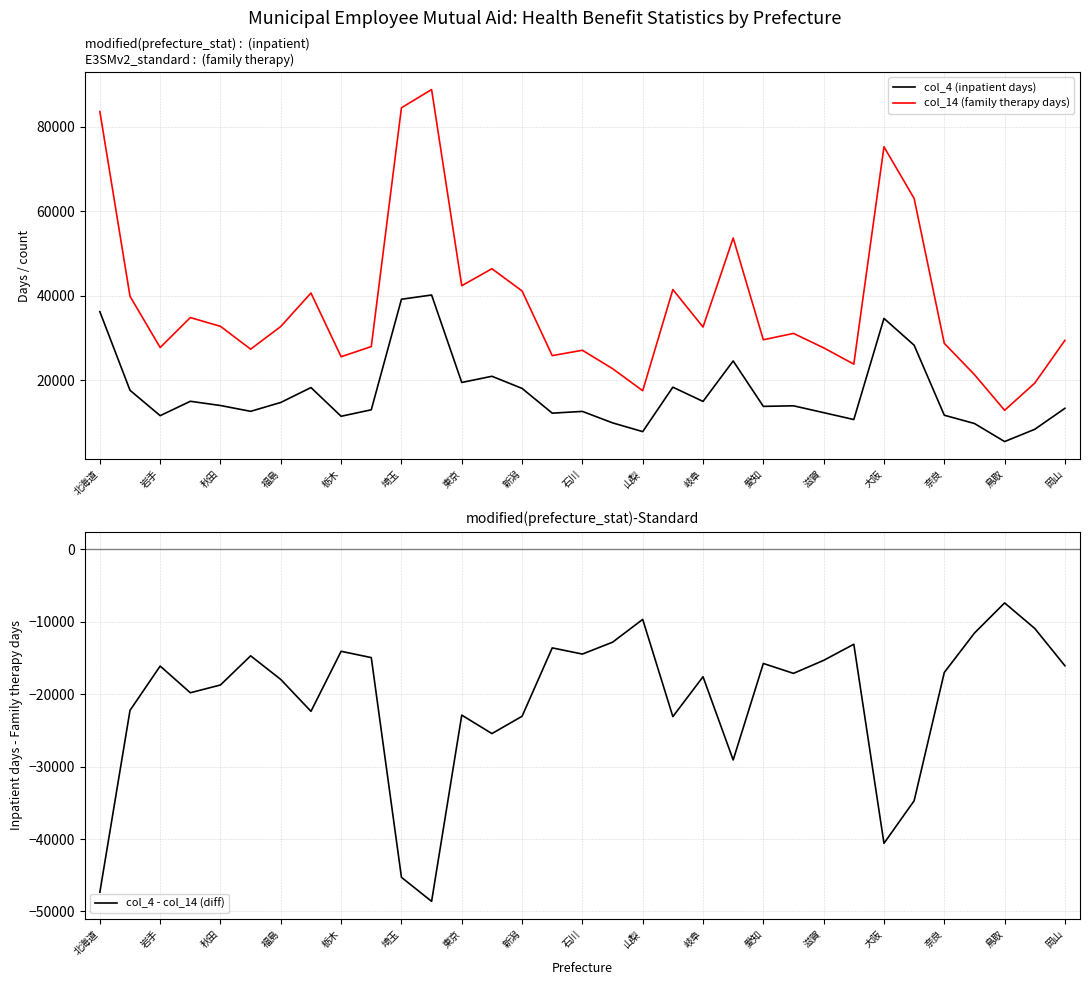

What is the highest value of the col_14 (family therapy days) series?

88819